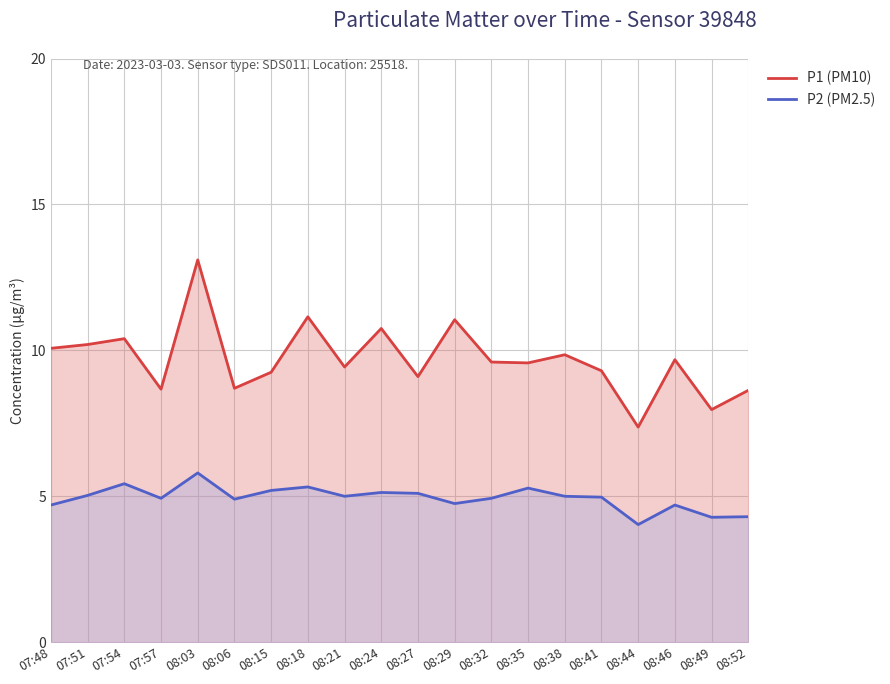

What is the greatest value displayed?

13.1